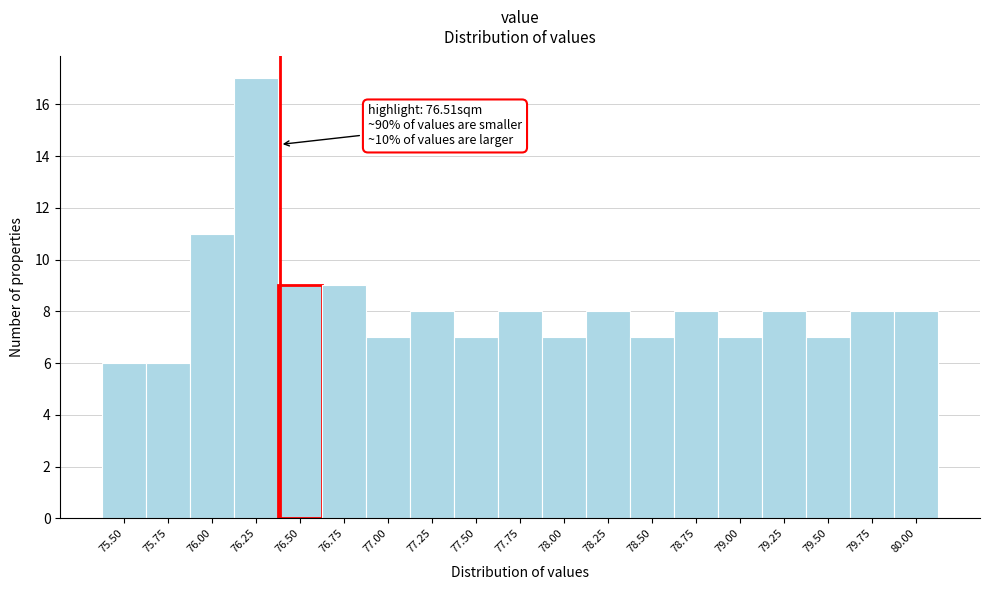

Reading left to right, transcribe all the data shown in this chart.

75.50=6	75.75=6	76.00=11	76.25=17	76.50=9	76.75=9	77.00=7	77.25=8	77.50=7	77.75=8	78.00=7	78.25=8	78.50=7	78.75=8	79.00=7	79.25=8	79.50=7	79.75=8	80.00=8